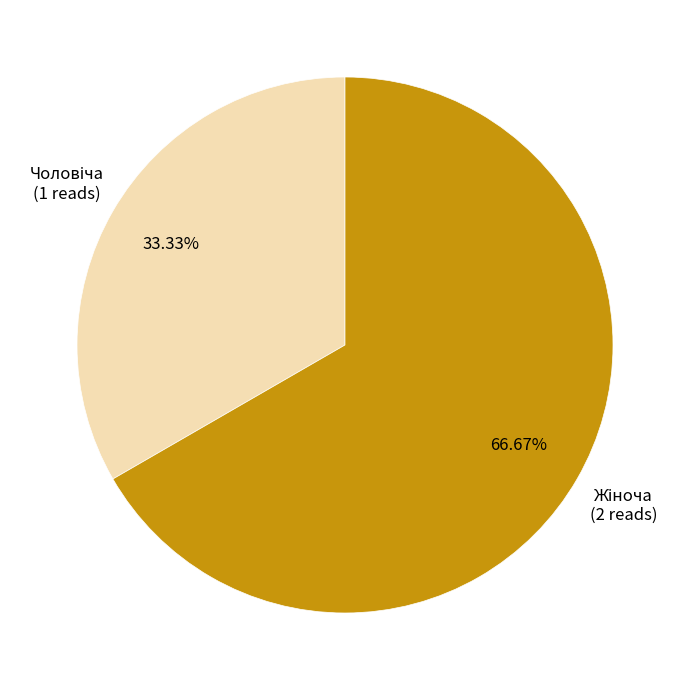

Is there any slice that represents more than half of the pie?

Yes